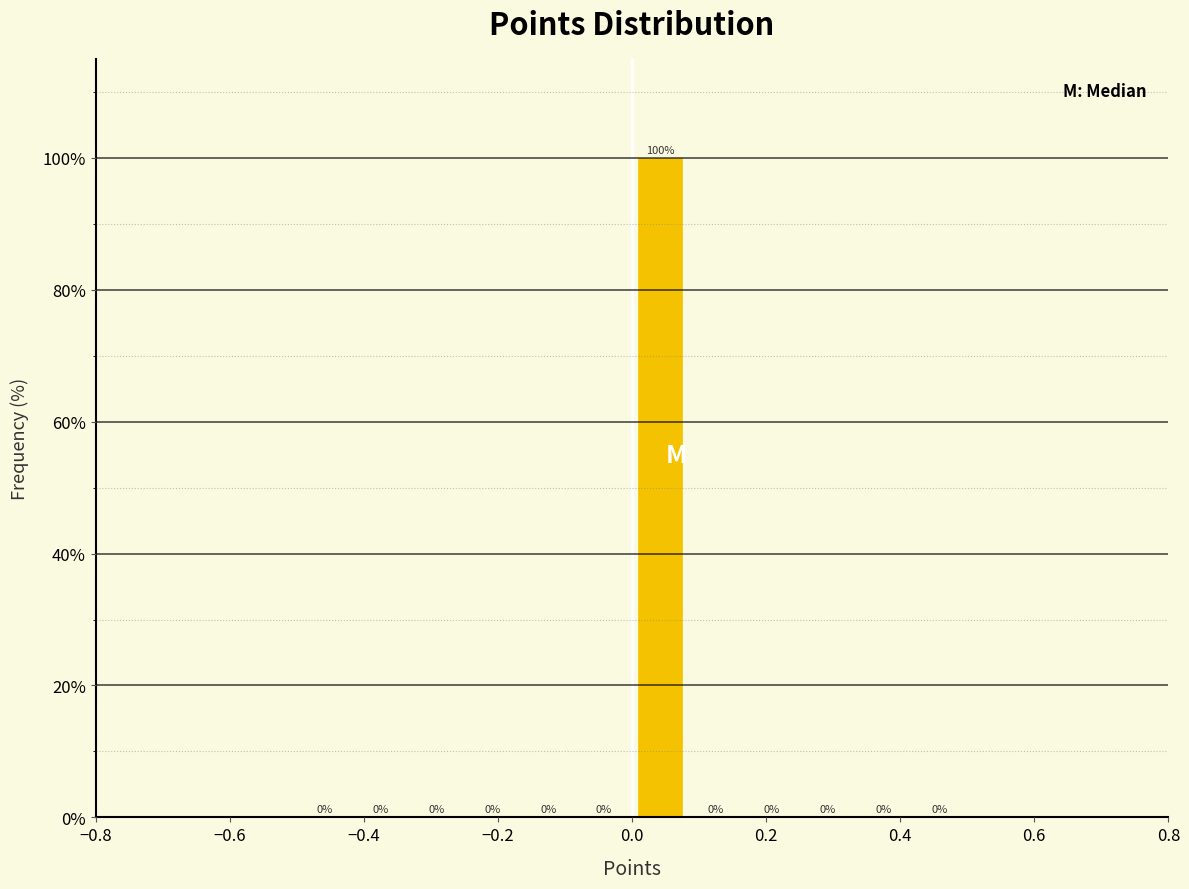

What is the height of the bar covering 0.00 to 0.08 on the x-axis? The bar edges are not printed on the chart, so give them approximately, as read against the axis.

100